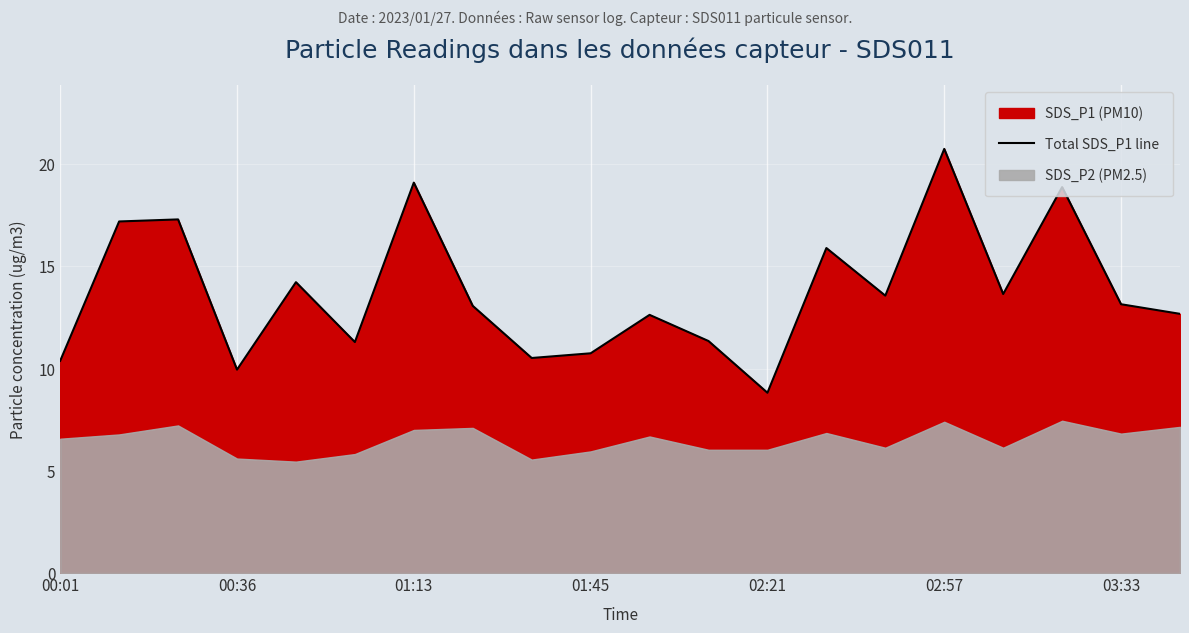

Is it true that Total SDS_P1 line equals 19.1 at 01:13?

True